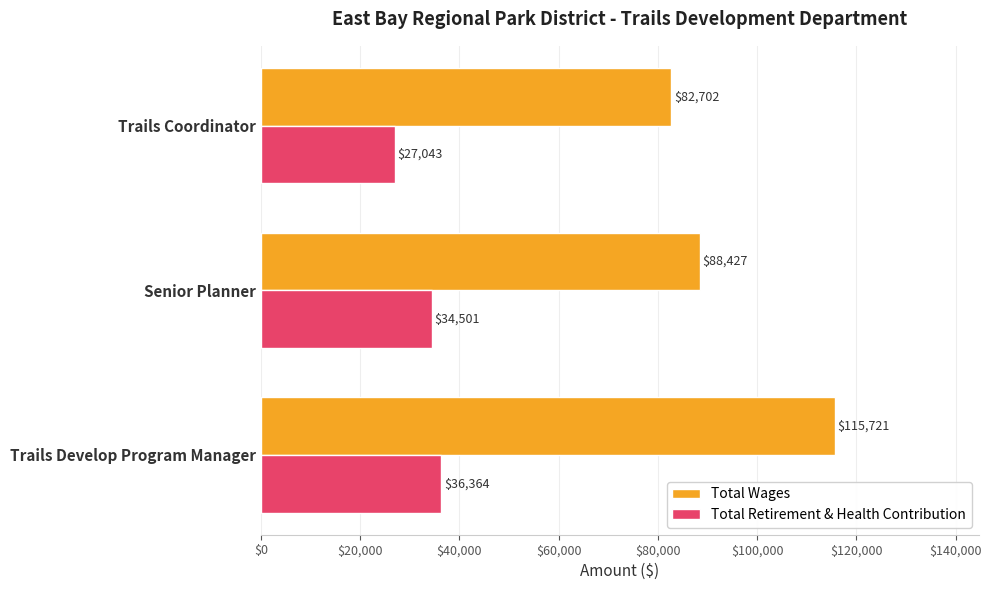

The Total Wages series shows 115721 at Trails Develop Program Manager. True or false?

True